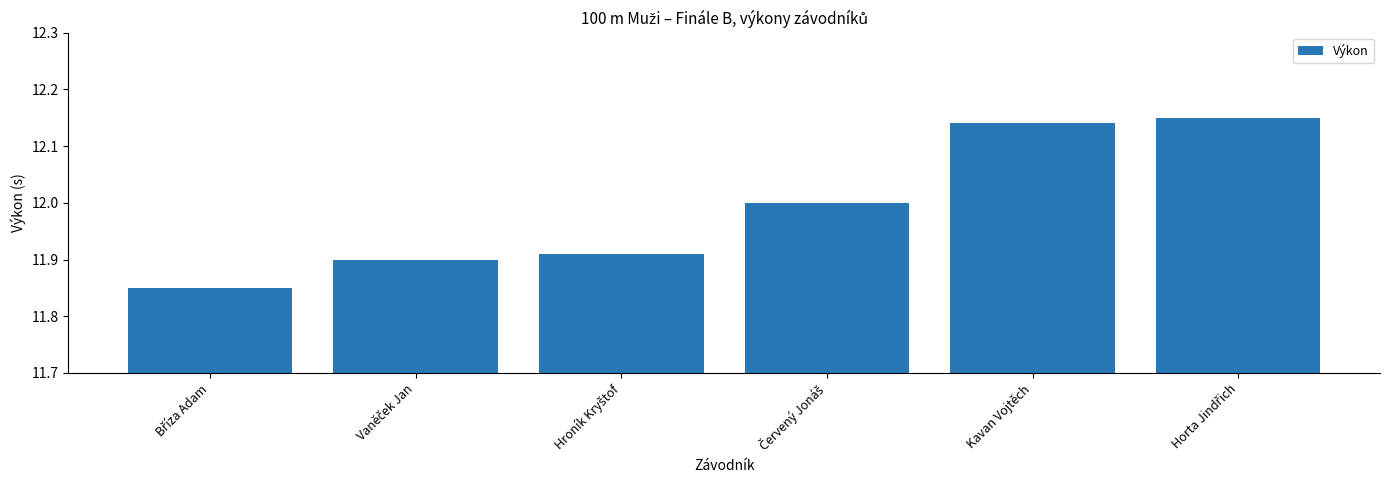

The value at Kavan Vojtěch is 4.2. True or false?

False